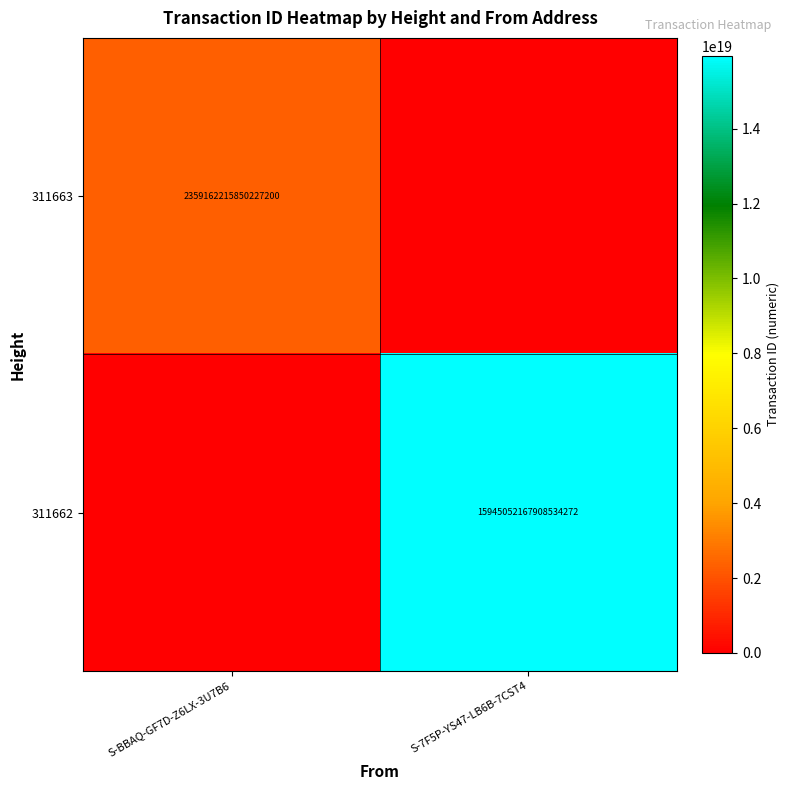

What is the spread (max minus min) of values at S-7F5P-YS47-LB6B-7CST4?

15945052167908534272